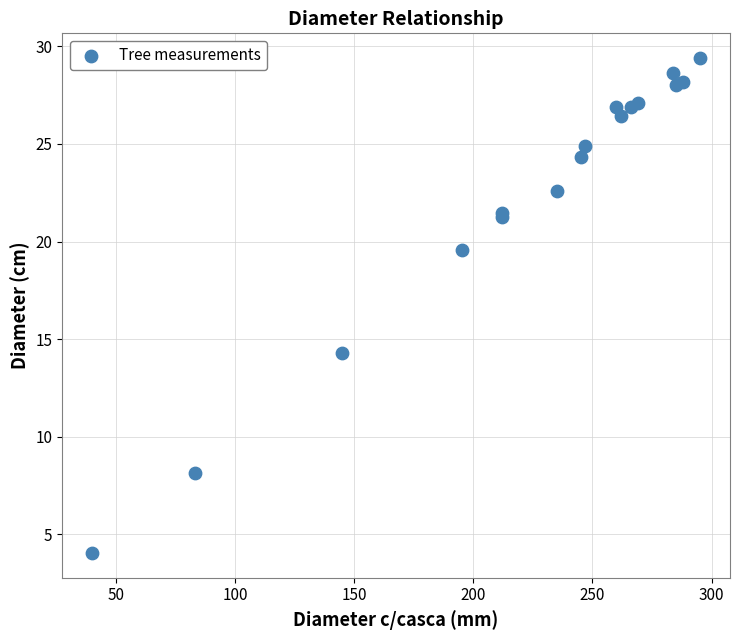

What Y value in the scatter plot is closest to 16?

14.3